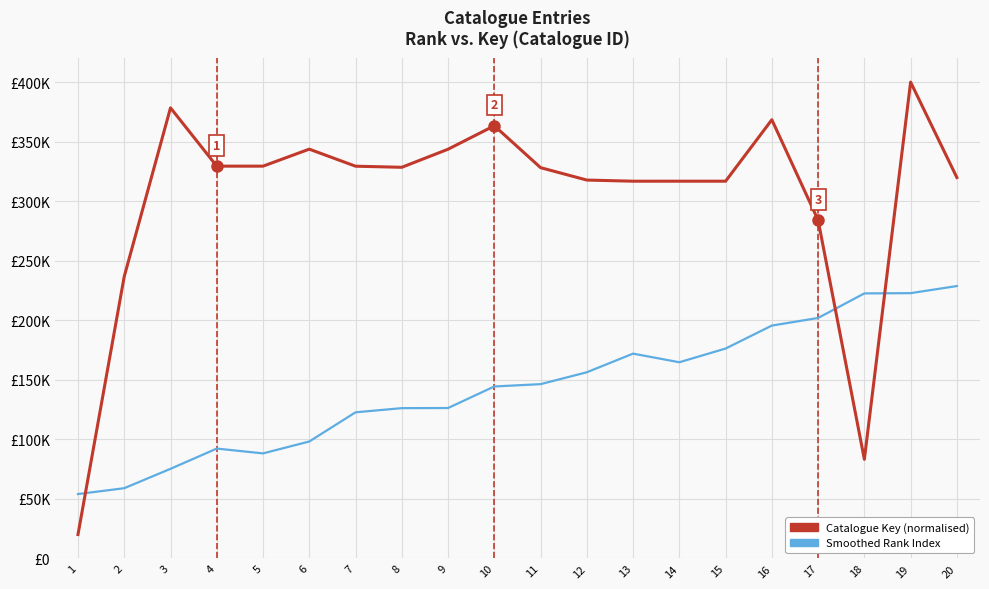

Read the Catalogue Key (normalised) value at 19.

400000.0